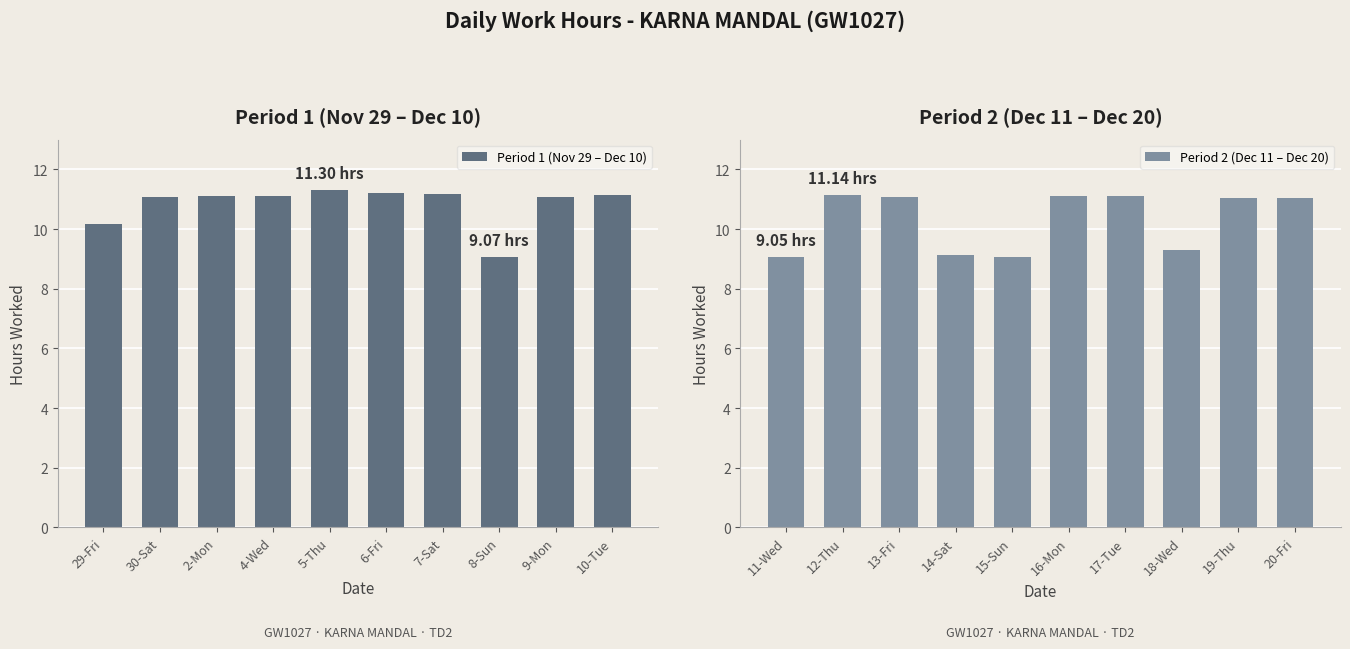

What is the maximum value for Period 1 (Nov 29 – Dec 10)?

11.3